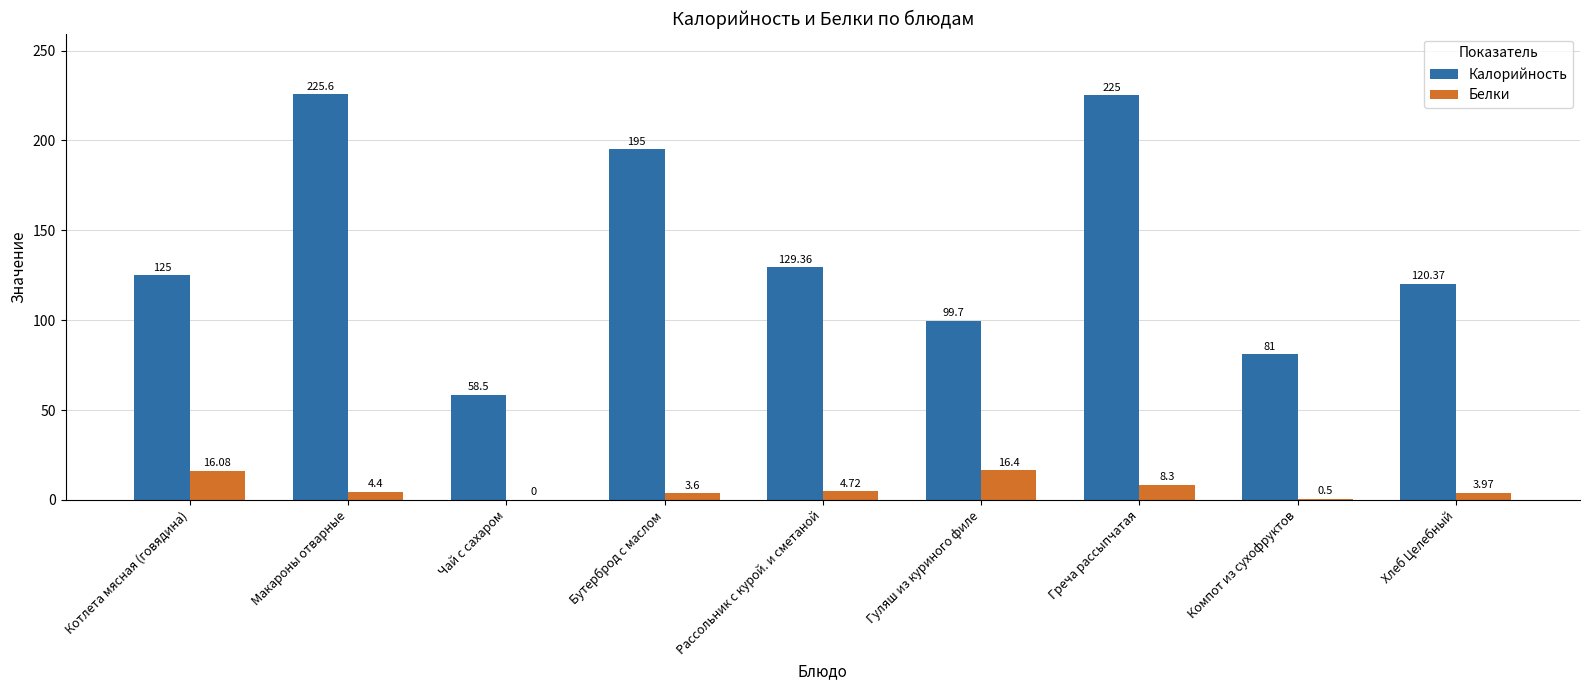

What is the sum of the Калорийность values at Чай с сахаром and Макароны отварные?

284.1